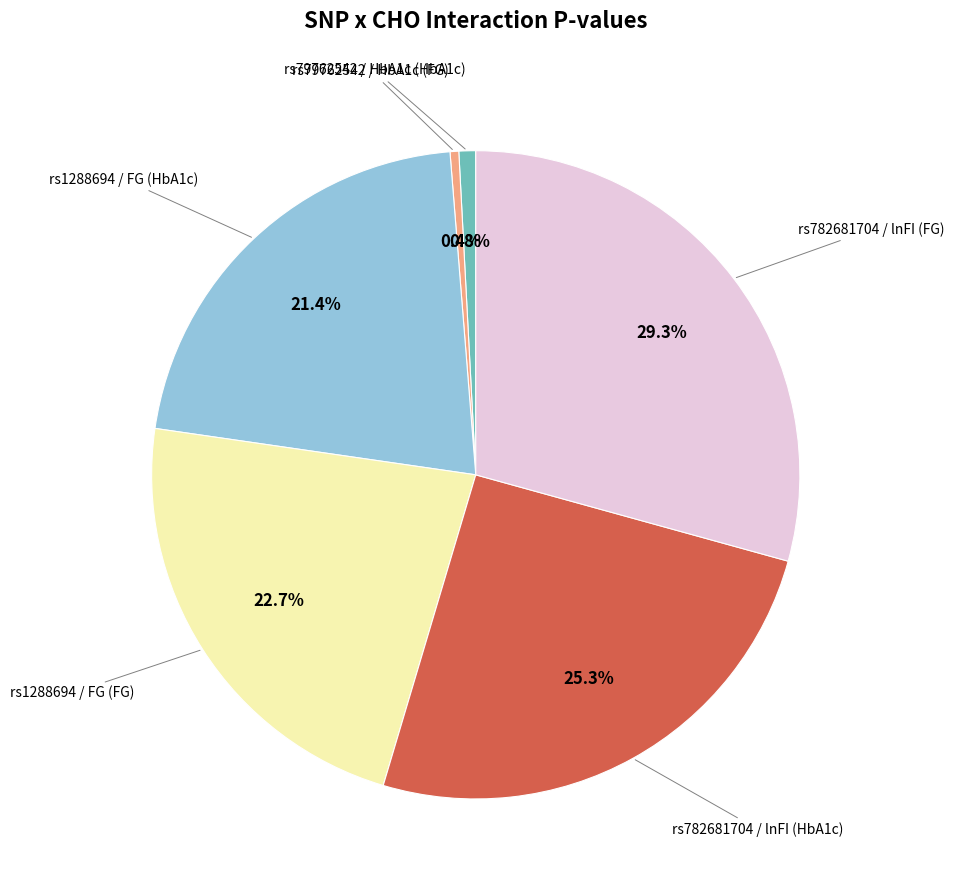

Count the number of slices in the pie.

6